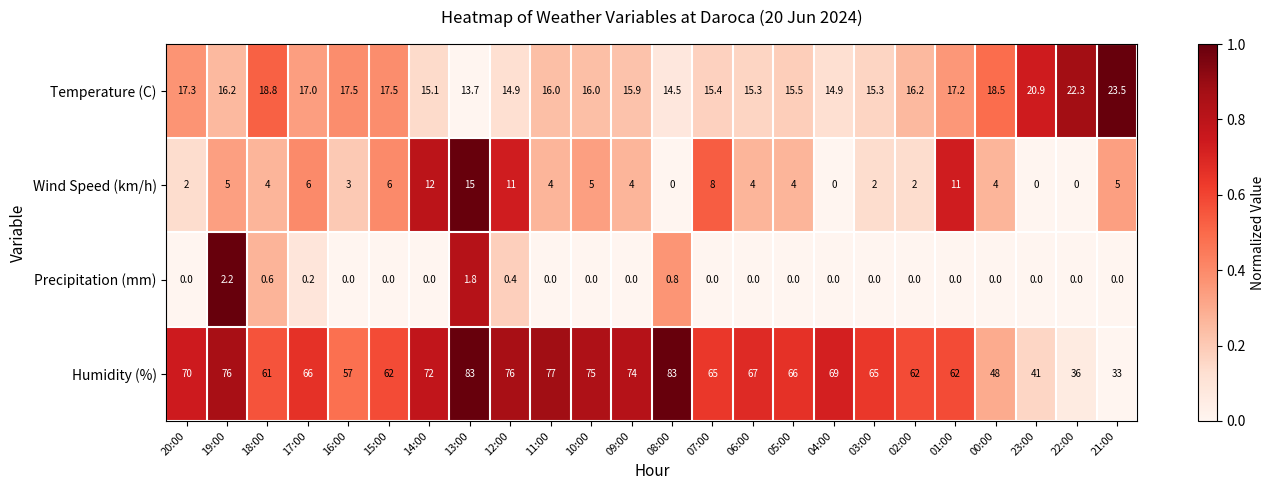

At which label does Precipitation (mm) reach its peak?

19:00